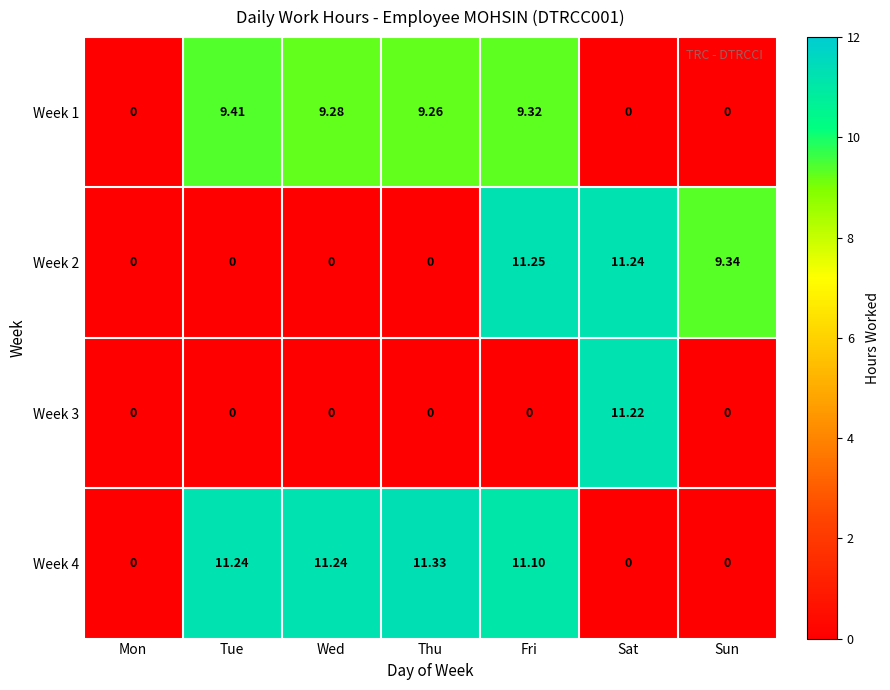

Which series has the widest spread of values?

Week 4